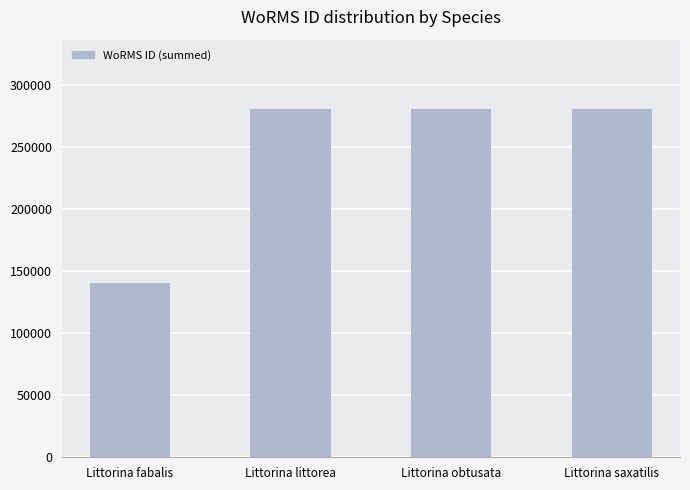

How many data points are less than 280526?

2